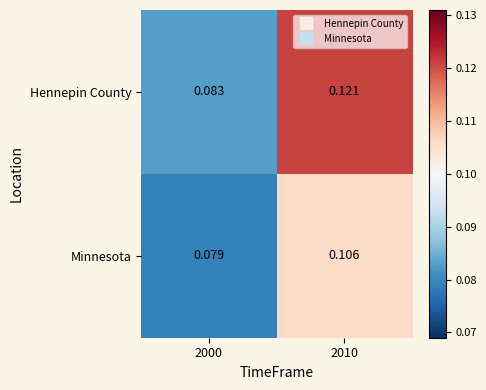

List the series in order of their overall mean, lowest first.

Minnesota, Hennepin County